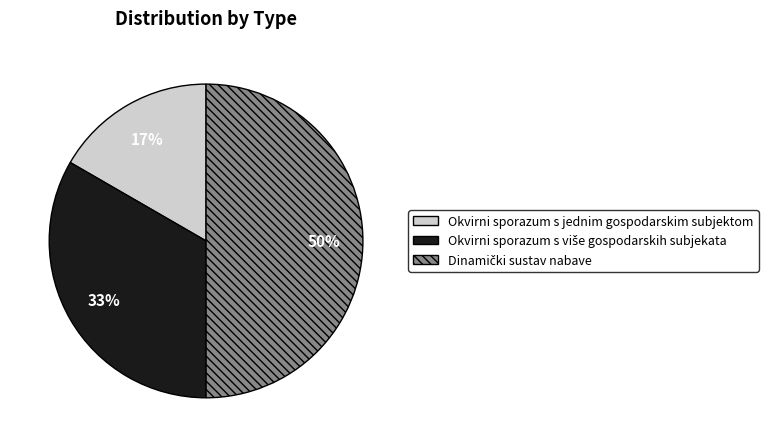

Which category has the smallest portion of the pie?

Okvirni sporazum s jednim gospodarskim subjektom